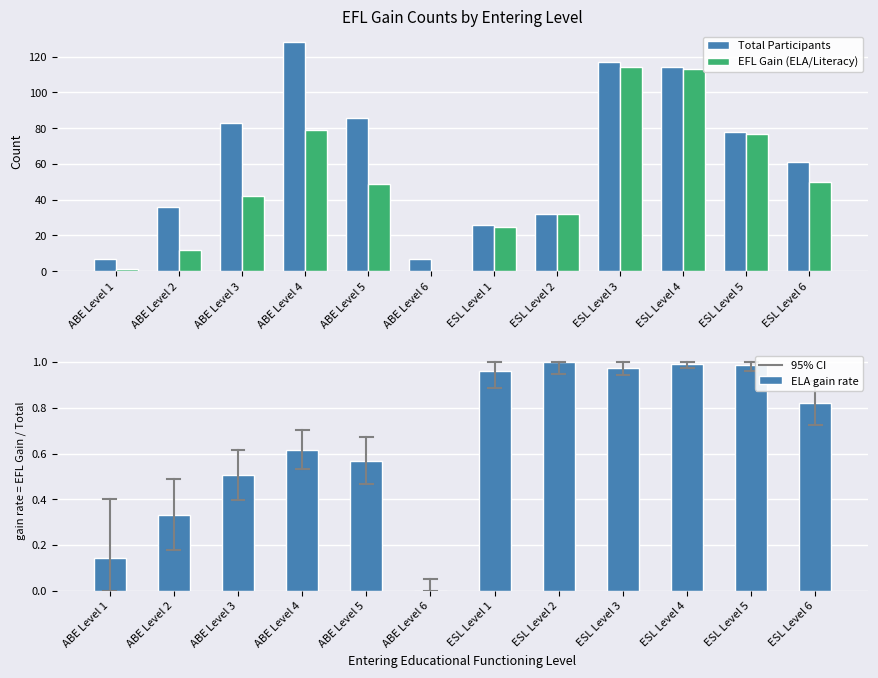

The Number with EFL Gain For ELA/Literacy series shows 42 at ABE Level 3. True or false?

True